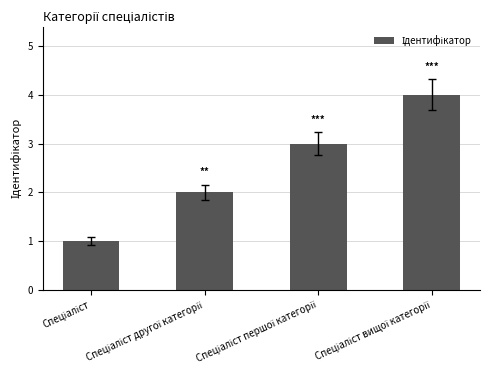

What is the maximum value shown in the chart?

4